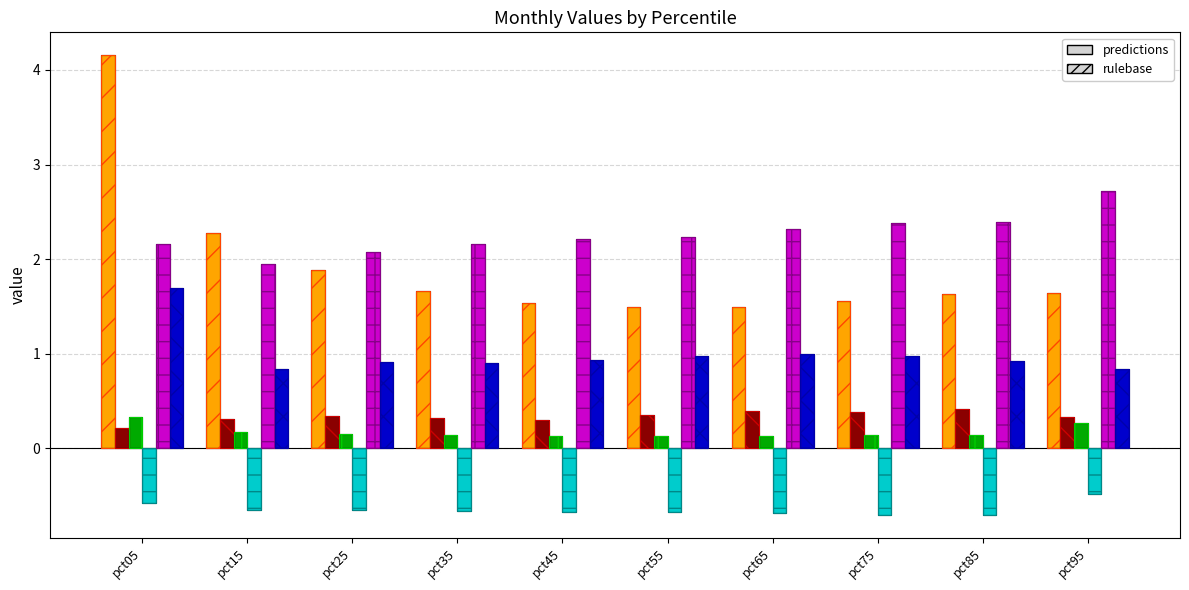

Reading left to right, extract all data points from this chart.

Jan: 4.2	2.3	1.9	1.7	1.5	1.5	1.5	1.6	1.6	1.6
Feb: 0.2	0.3	0.3	0.3	0.3	0.4	0.4	0.4	0.4	0.3
Mar: 0.3	0.2	0.2	0.1	0.1	0.1	0.1	0.1	0.1	0.3
Apr: -0.6	-0.7	-0.7	-0.7	-0.7	-0.7	-0.7	-0.7	-0.7	-0.5
May: 2.2	2.0	2.1	2.2	2.2	2.2	2.3	2.4	2.4	2.7
Jun: 1.7	0.8	0.9	0.9	0.9	1.0	1.0	1.0	0.9	0.8